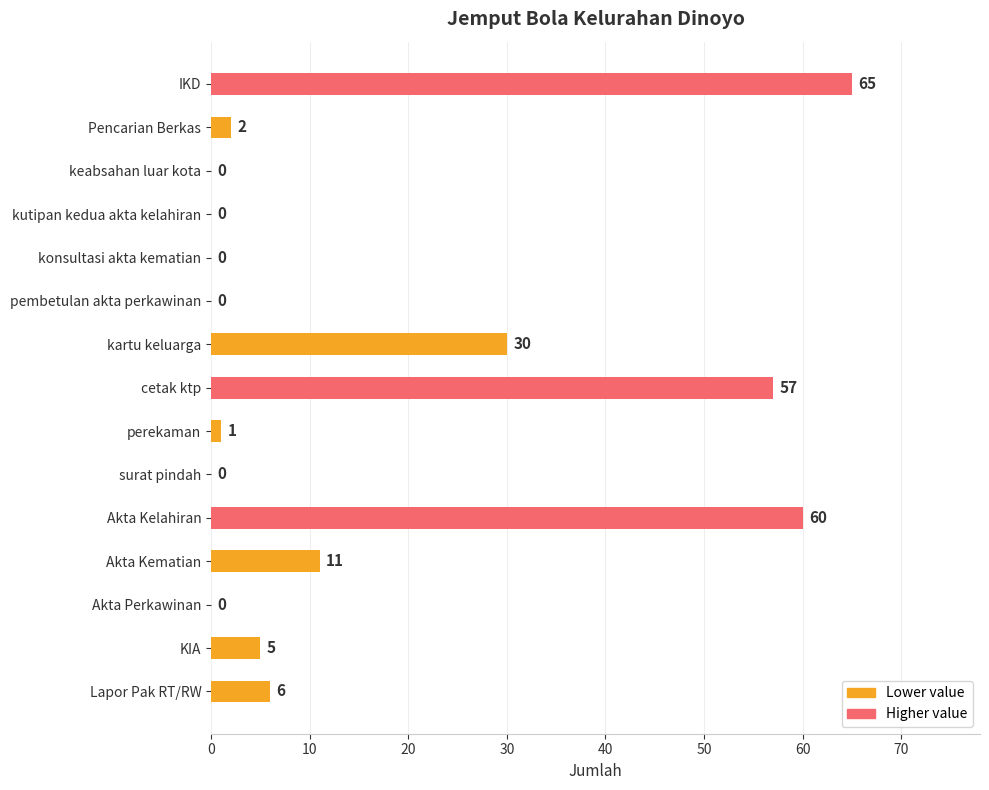

Reading bottom to top, extract all data points from this chart.

Lapor Pak RT/RW=6	KIA=5	Akta Perkawinan=0	Akta Kematian=11	Akta Kelahiran=60	surat pindah=0	perekaman=1	cetak ktp=57	kartu keluarga=30	pembetulan akta perkawinan=0	konsultasi akta kematian=0	kutipan kedua akta kelahiran=0	keabsahan luar kota=0	Pencarian Berkas=2	IKD=65